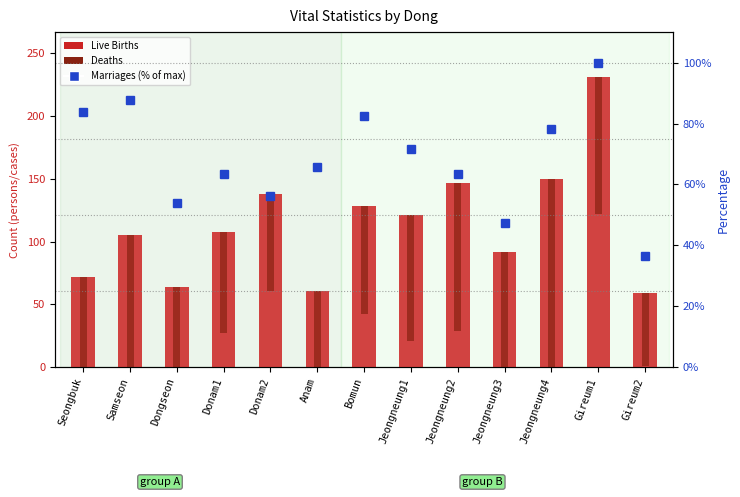

Are the bars grouped side by side (vs. stacked)?

No